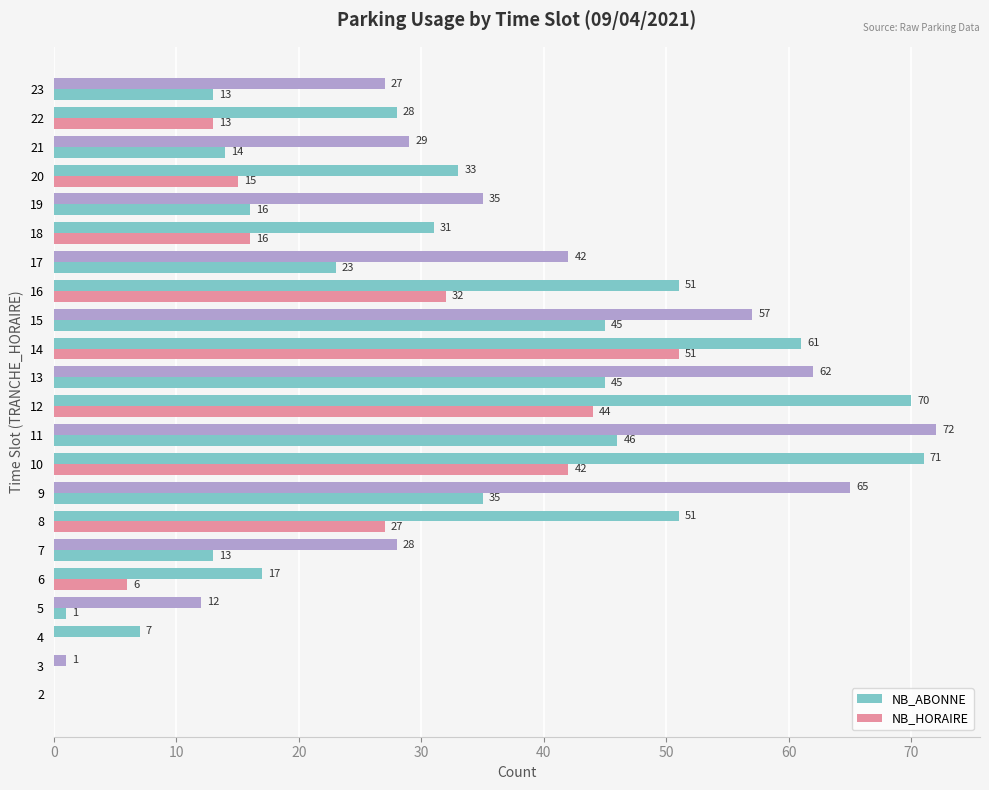

How many categories are shown in the chart?

22